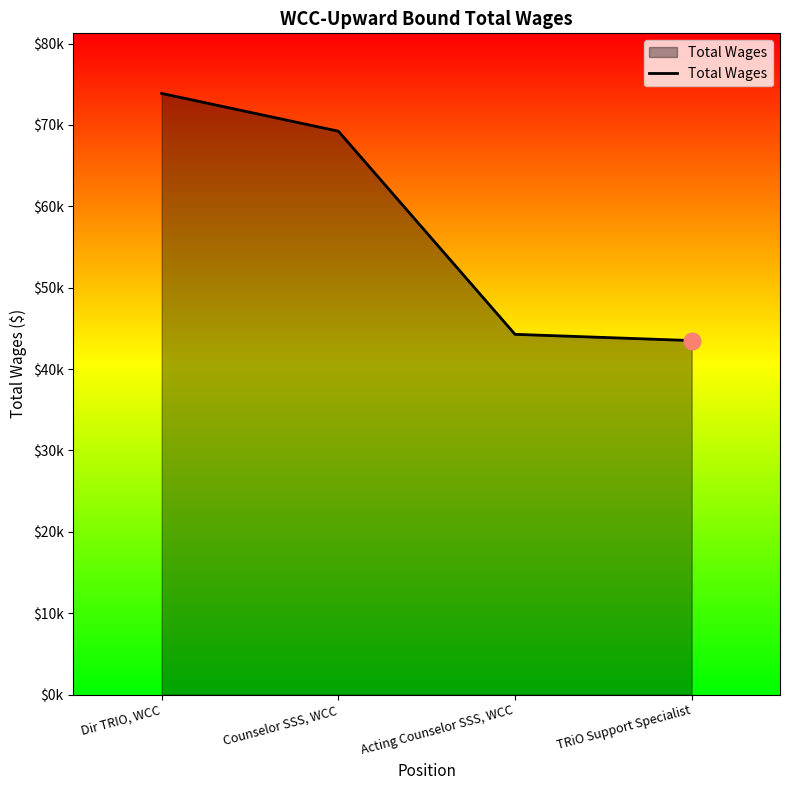

True or false: there are more than 0 points higher than both neighbors.

False